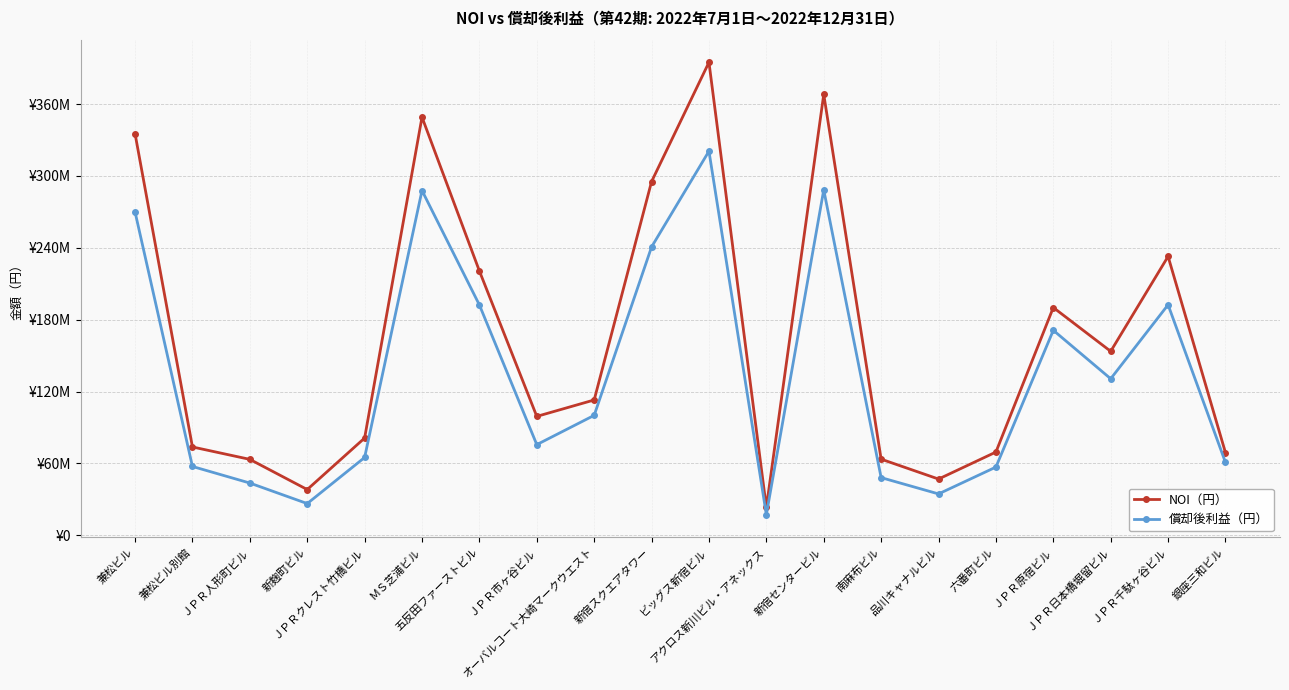

What is the difference between the maximum and minimum values in the NOI（円） series?

371561212